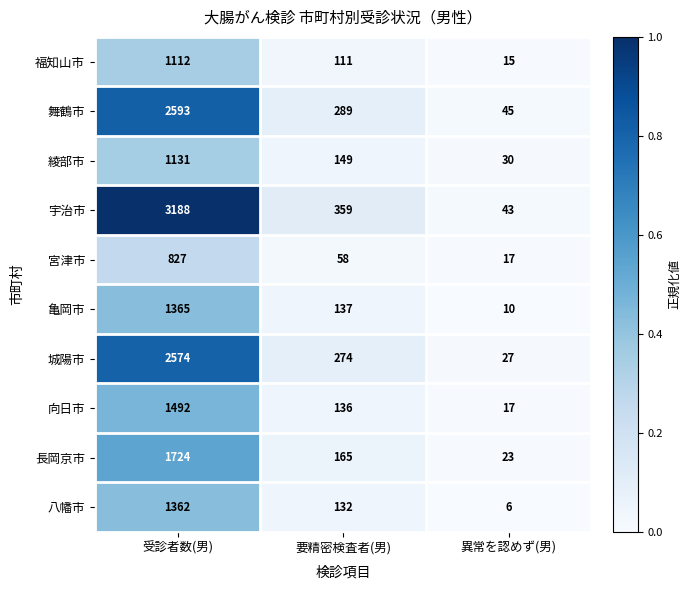

What value does the 亀岡市 series have at 受診者数(男), to the nearest 50?

1350